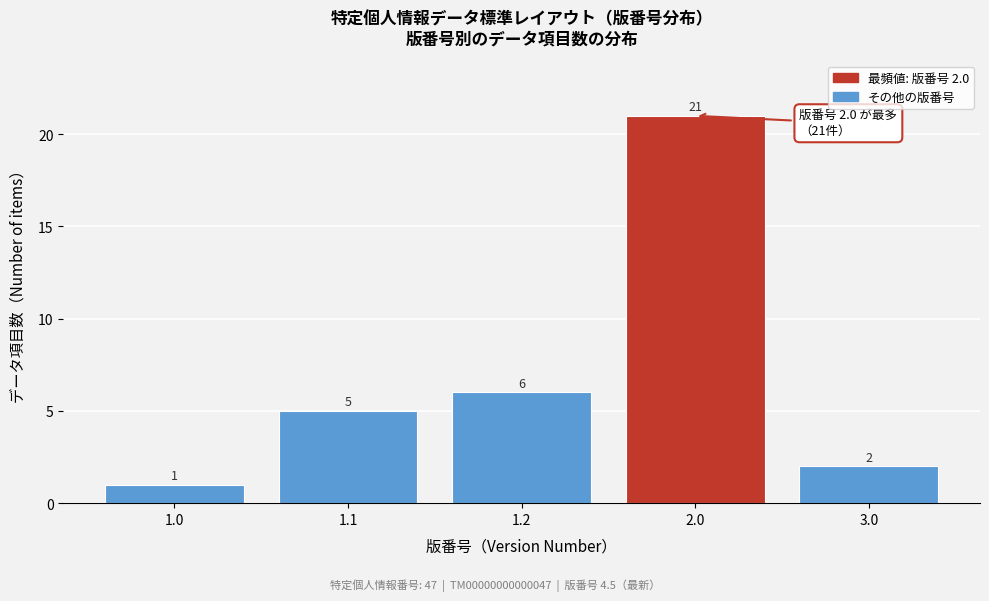

Reading left to right, list all the values displayed in this chart.

1	5	6	21	2